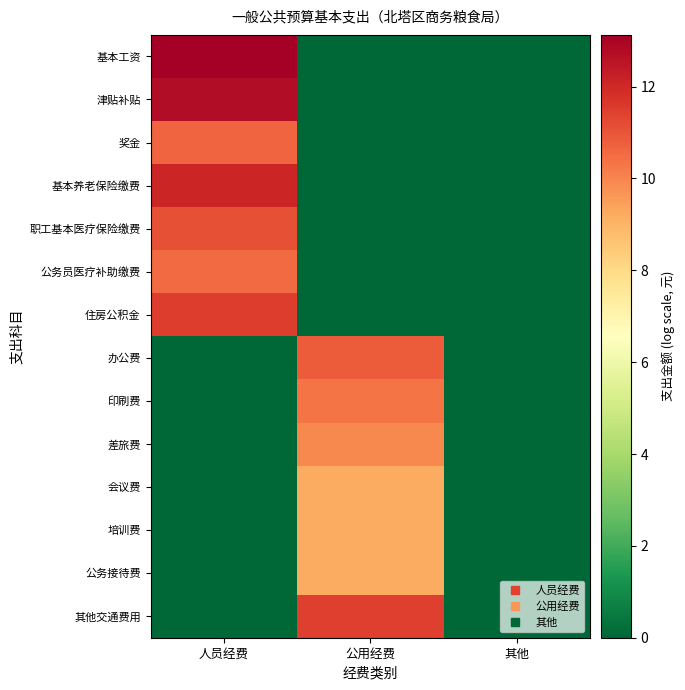

Count the number of categories in the chart.

3